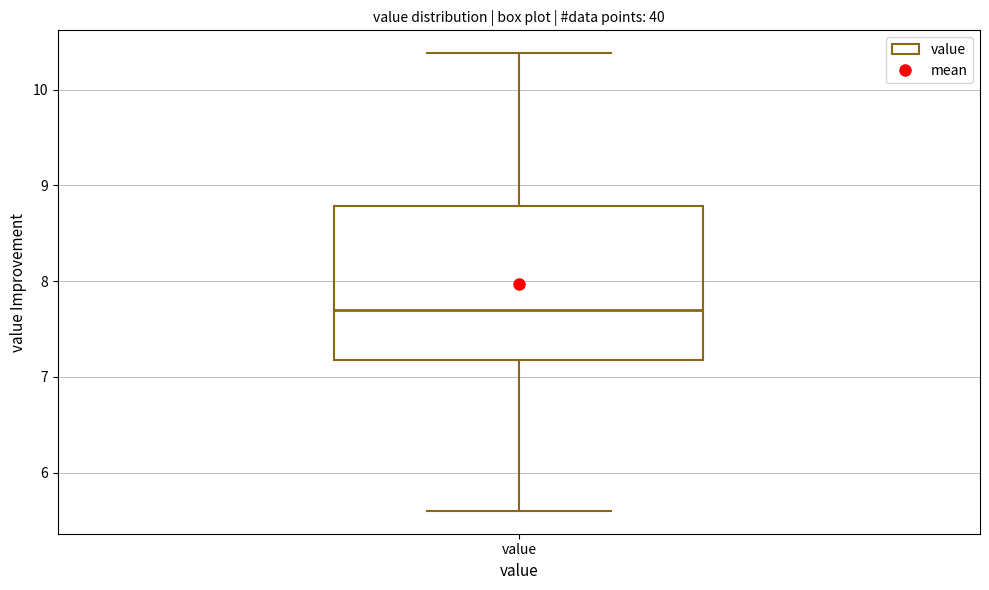

Transcribe this box plot: give where the median line is, the range the box spans, and where the two whiskers end, as read against the y-axis. The values are not printed on the chart, so give them approximately, as read against the axis.

median 7.7, box 7.2 to 8.8, whiskers 5.6 to 10.4